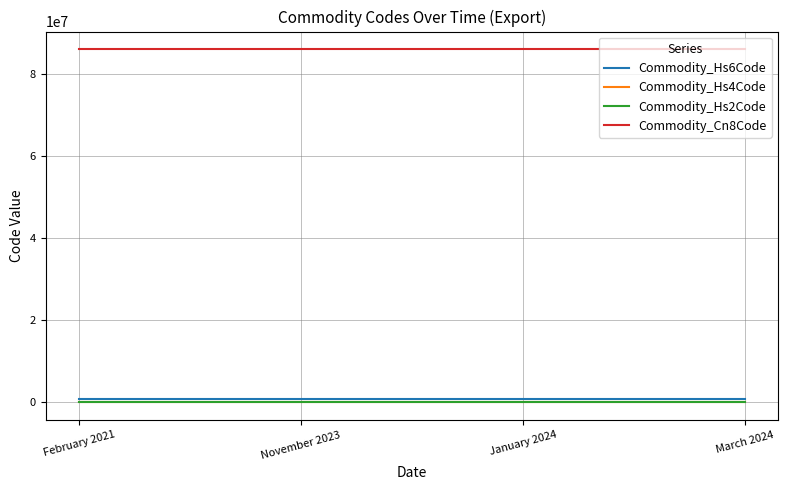

What is the sum of all Commodity_Hs6Code values?

3443600